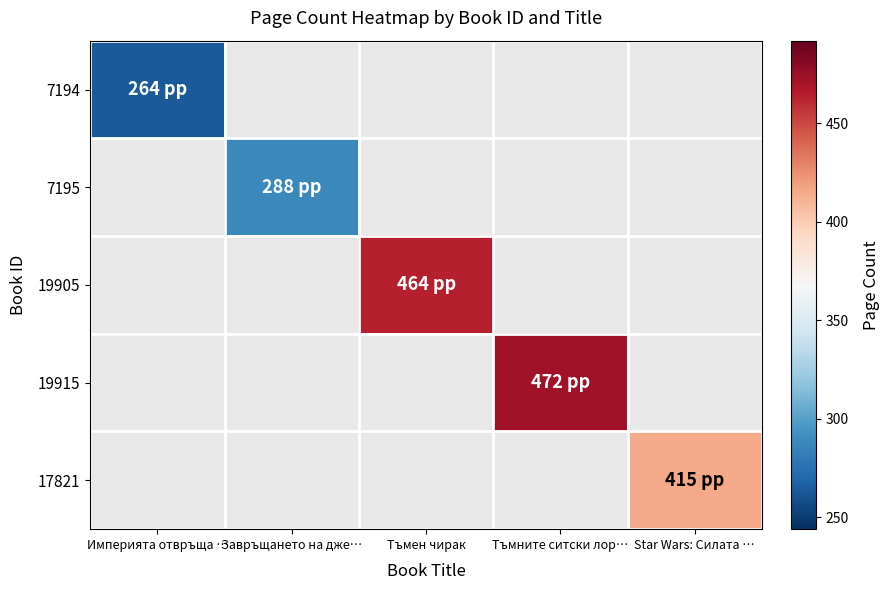

What is the maximum value shown in the chart?

472.0